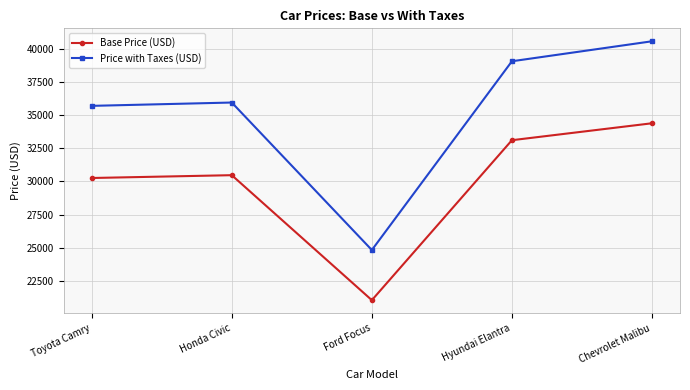

At Toyota Camry, list the series in order from largest to smallest.

Price with Taxes (USD), Base Price (USD)